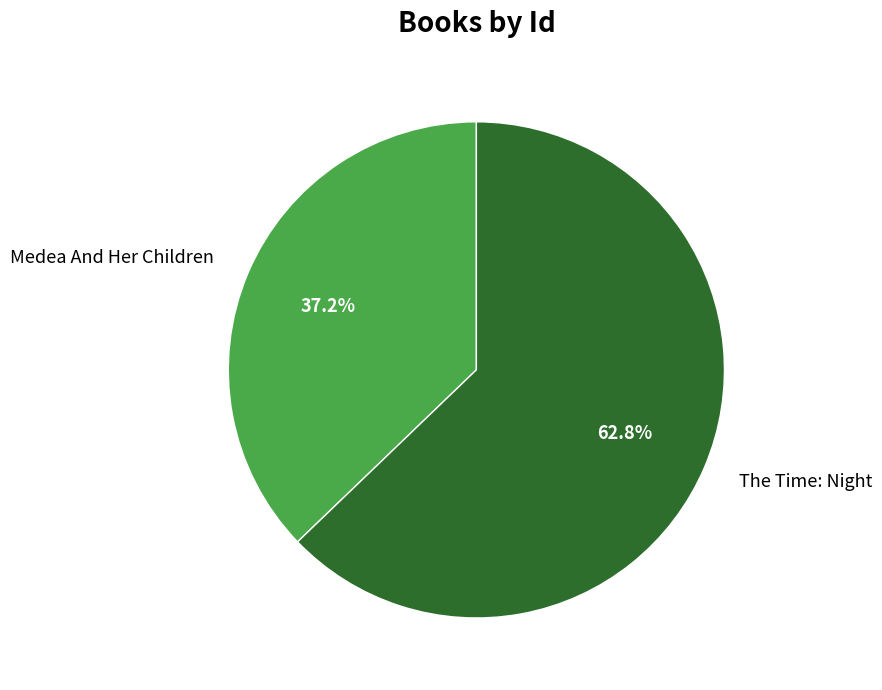

What is the ratio of the value at Medea And Her Children to the value at The Time: Night?

0.6